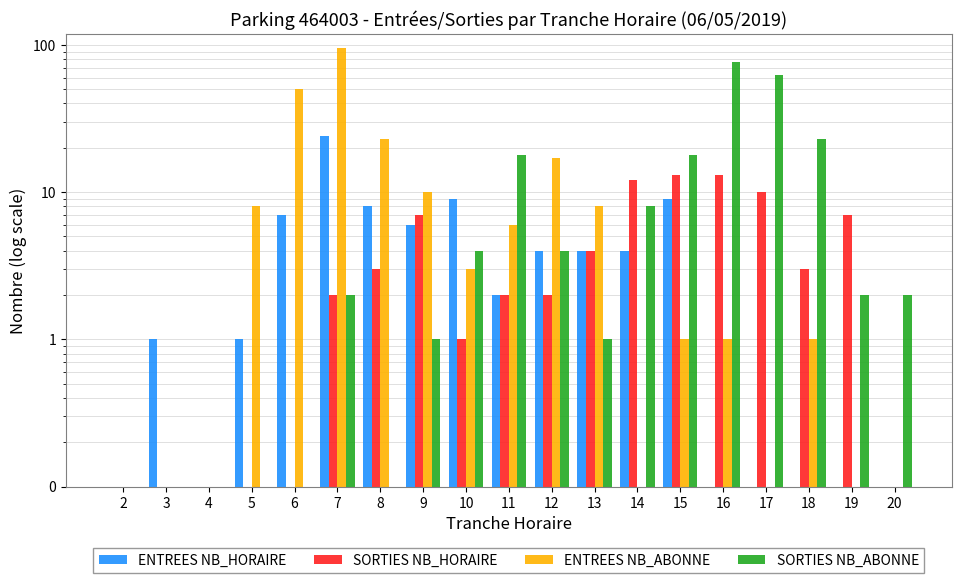

At which category is the sum across all series the highest?

7